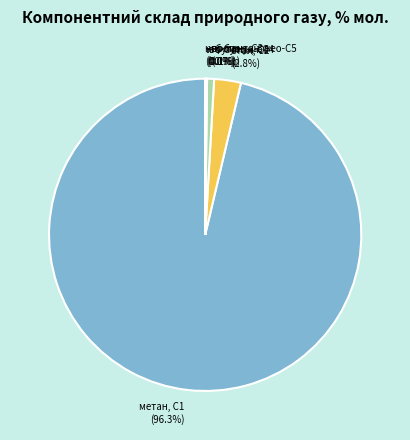

Between метан, С1 and етан, С2, which is larger?

метан, С1